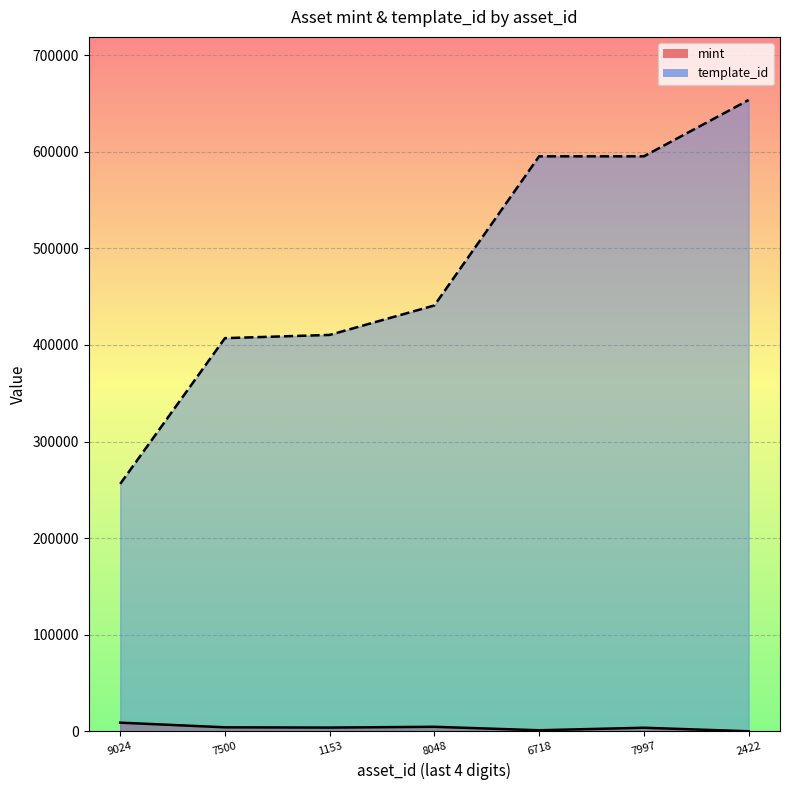

What is the difference between the highest and lowest values at 8048?

436143